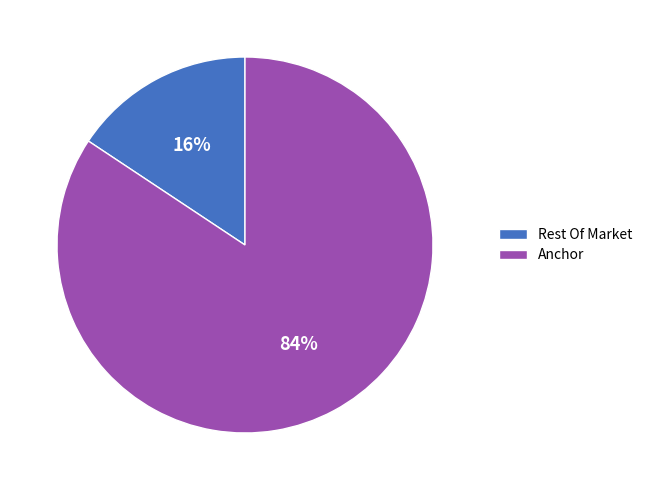

To the nearest percent, what portion does Anchor represent?

84%